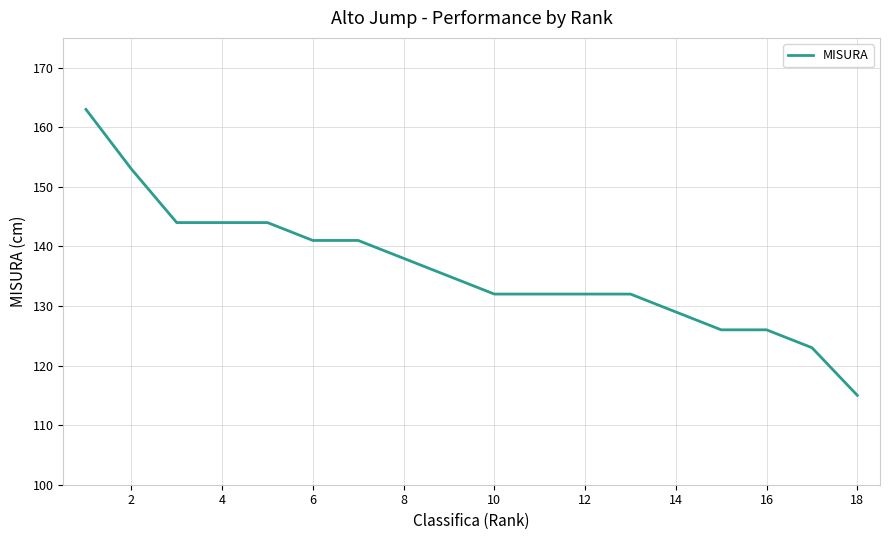

What is the difference between the maximum and minimum values?

48